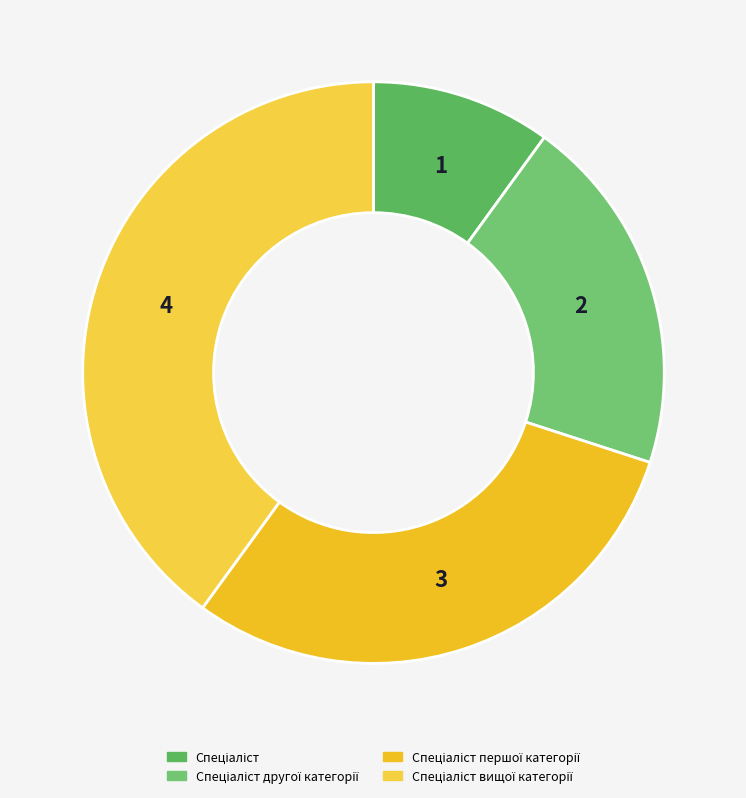

Rank the categories by value from highest to lowest.

Спеціаліст вищої категорії, Спеціаліст першої категорії, Спеціаліст другої категорії, Спеціаліст